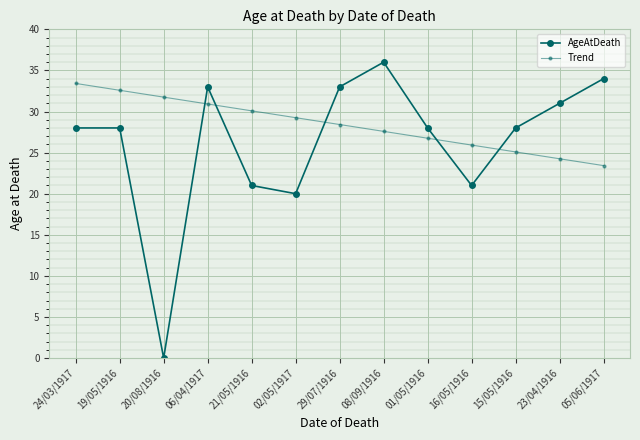

The value of Trend at 01/05/1916 is 42.7. True or false?

False